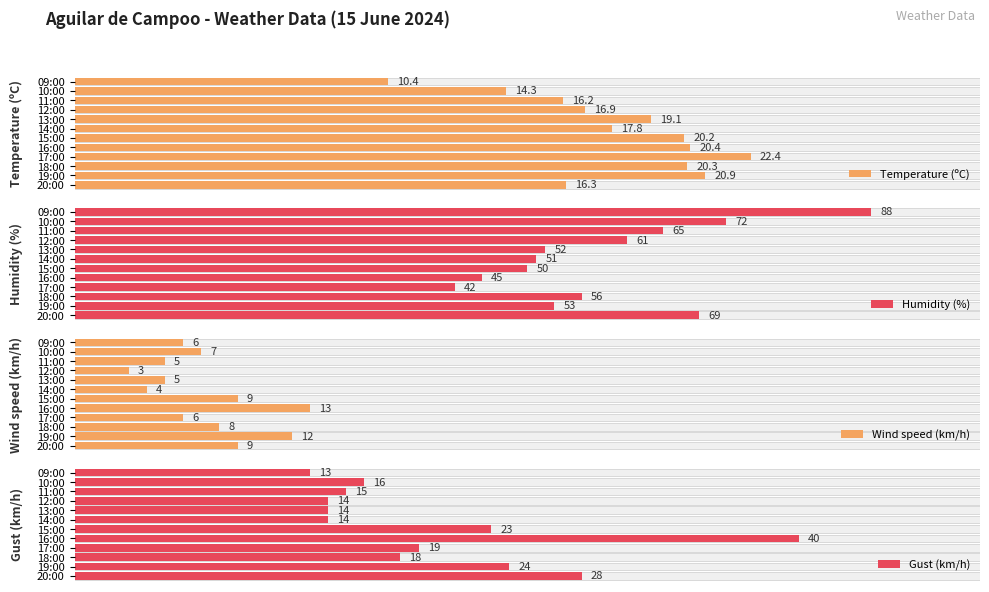

What is the difference between the Wind speed (km/h) values at 17:00 and 10:00?

2.0